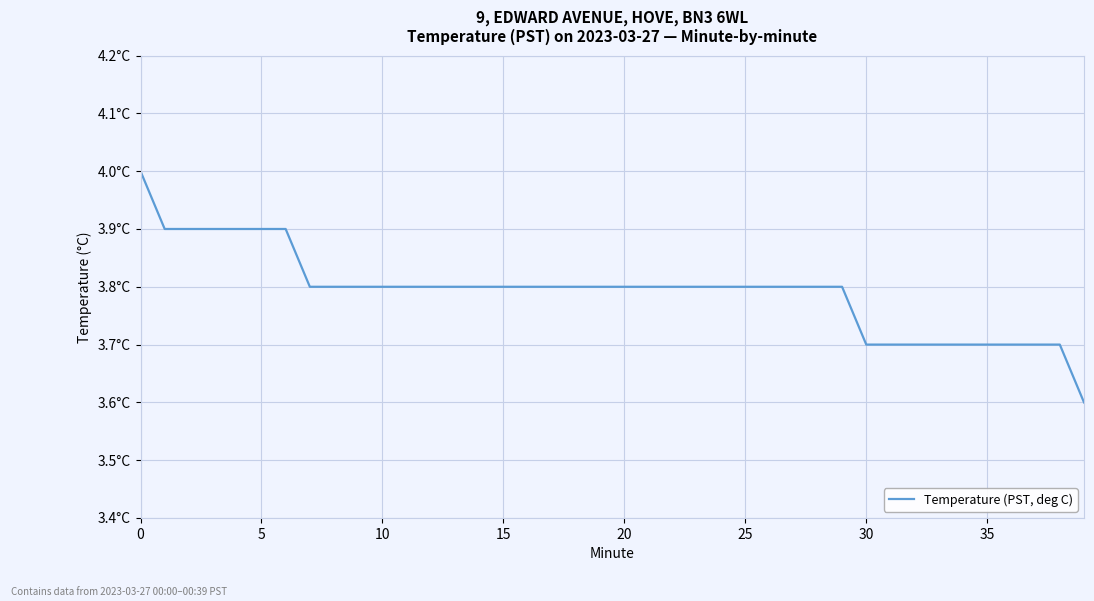

Count the values in the range 3 to 4.

40